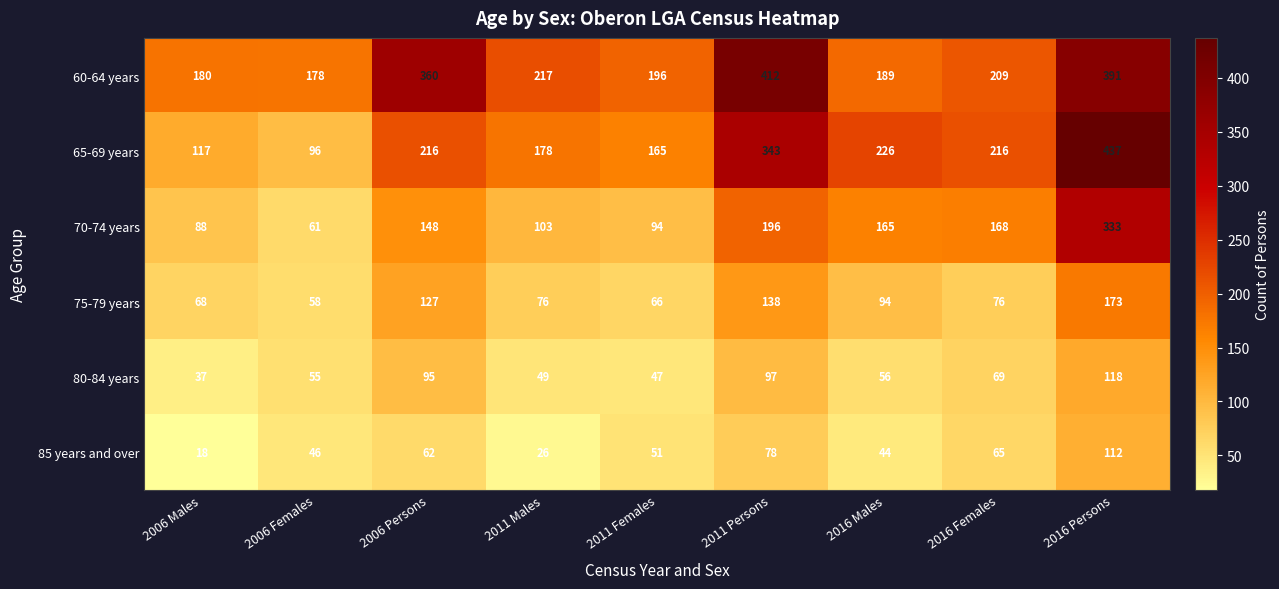

What is the total value across all series at 2006 Males?

508